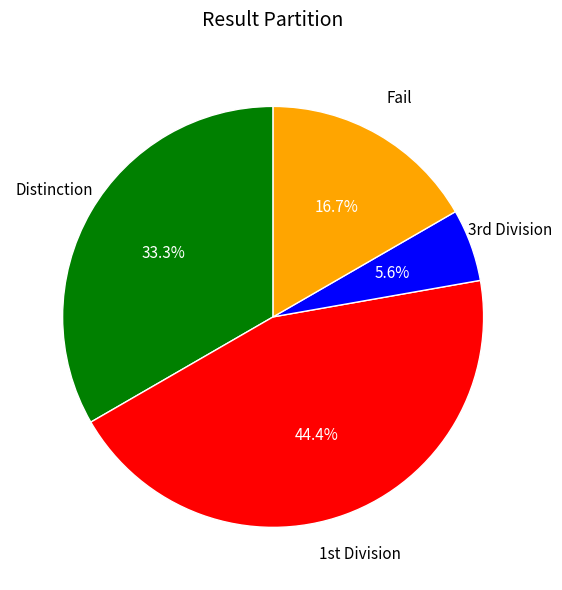

Is there a majority slice in this chart?

No